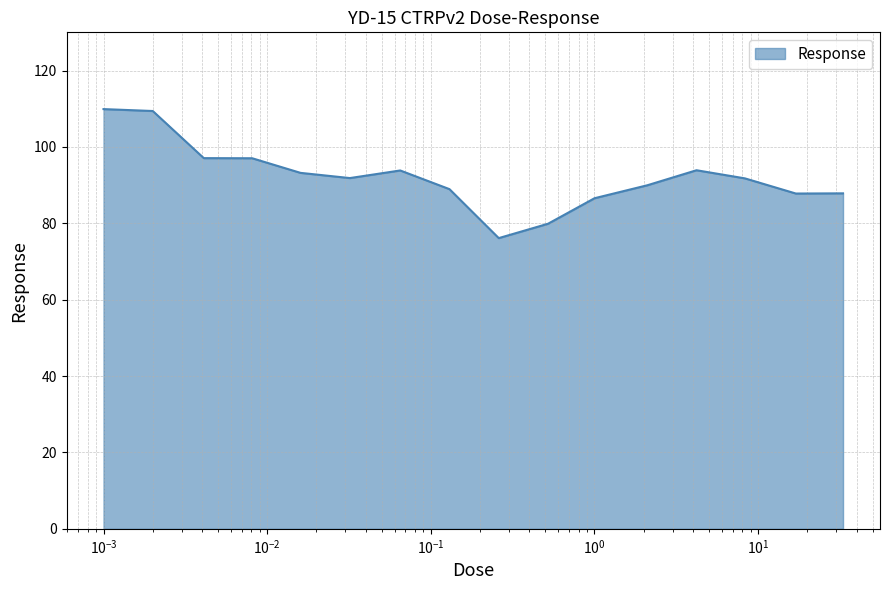

What is the smallest value displayed?

76.1